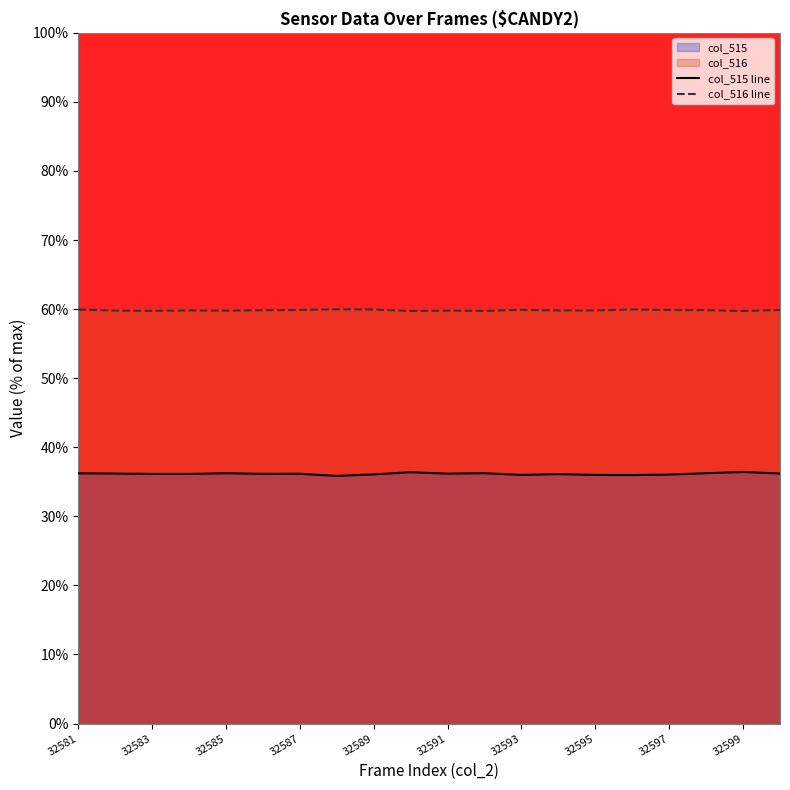

Reading left to right, what are all the values shown in this chart?

col_515 line: 36.2	36.2	36.1	36.1	36.2	36.2	36.2	35.9	36.1	36.4	36.2	36.2	36.0	36.1	36.0	36.0	36.0	36.2	36.4	36.2
col_516 line: 59.9	59.8	59.8	59.8	59.8	59.8	59.9	60.0	59.9	59.7	59.8	59.7	59.9	59.8	59.8	60.0	59.9	59.9	59.7	59.9